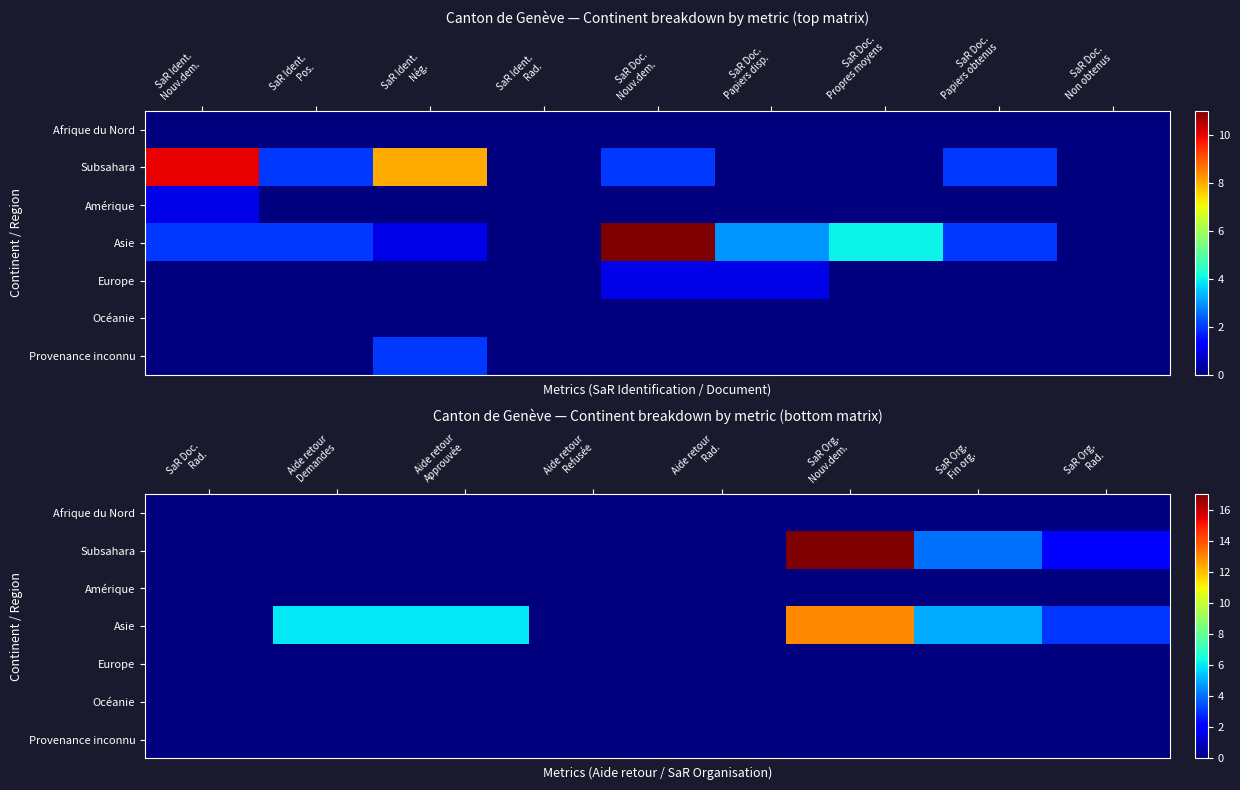

Which series has the widest spread of values?

Subsahara